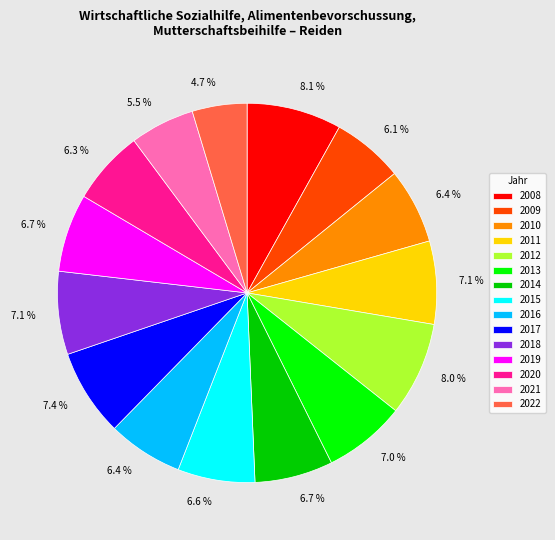

What is the smallest slice in the pie chart?

2022